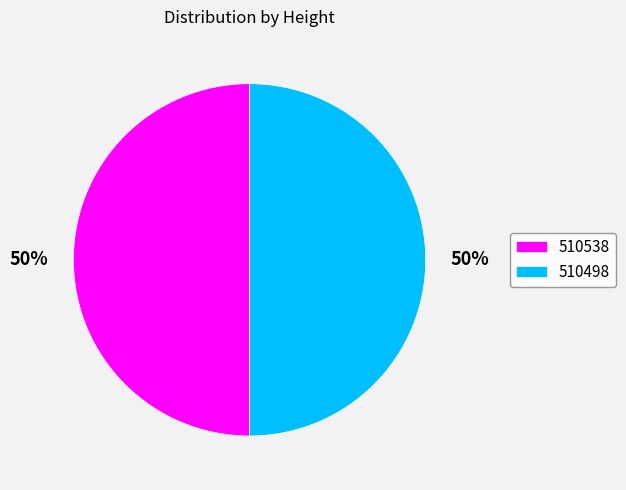

What percentage is the 510538 slice, to the nearest percent?

50%